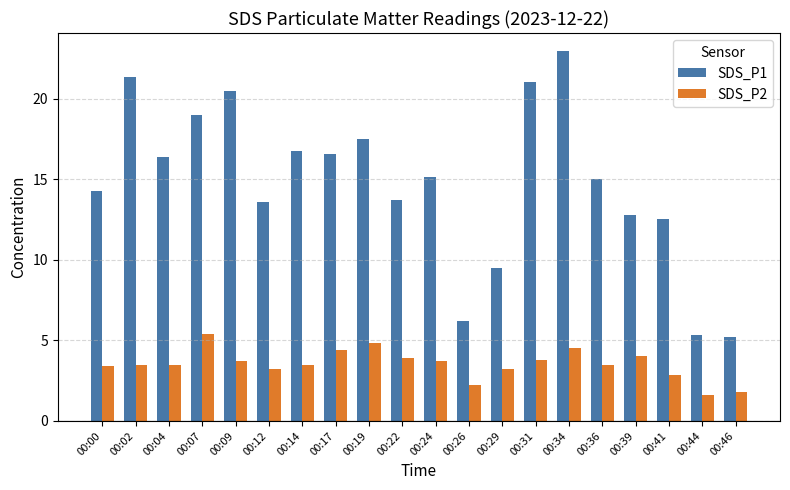

Which series has the largest range (max minus min)?

SDS_P1